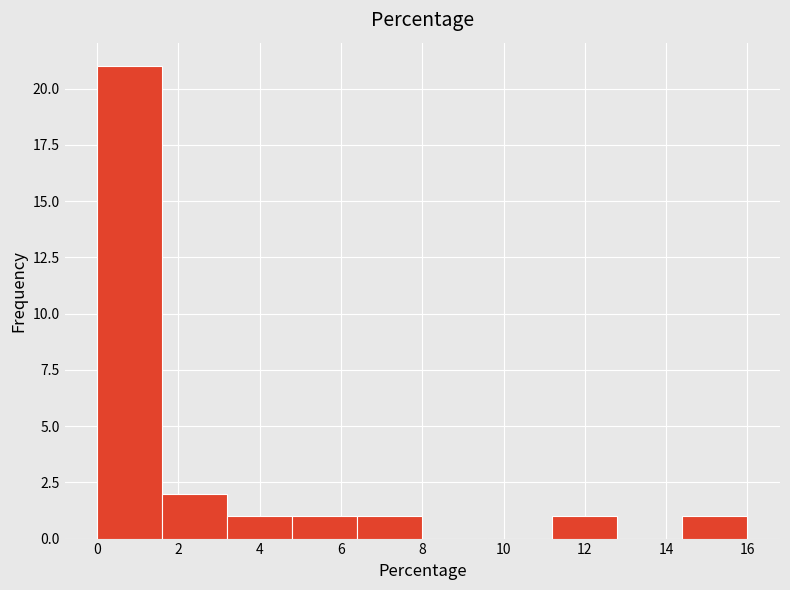

What is the height of the bar covering 4.8 to 6.4 on the x-axis? The values are not printed on the chart, so give them approximately, as read against the axis.

1